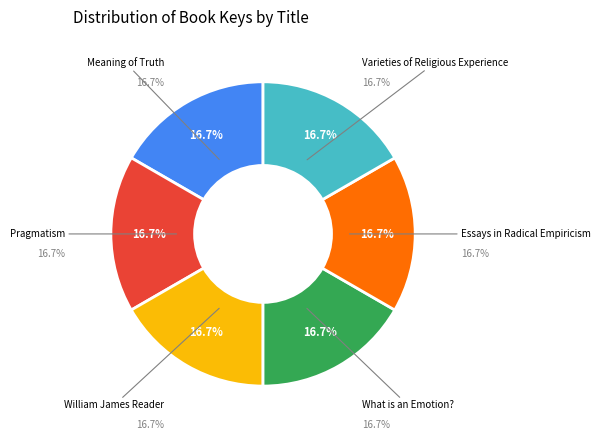

Is William James Reader the majority of the pie?

No